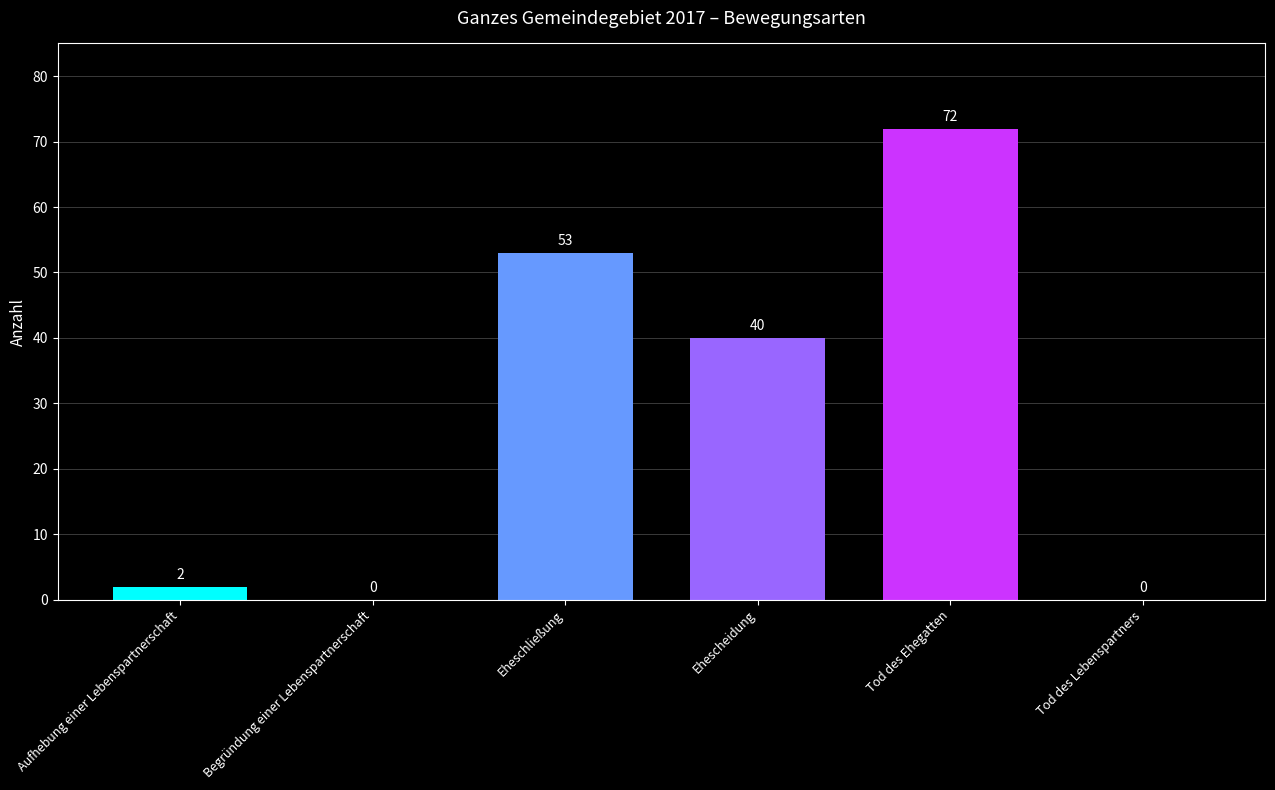

Reading left to right, what are all the values shown in this chart?

2	0	53	40	72	0